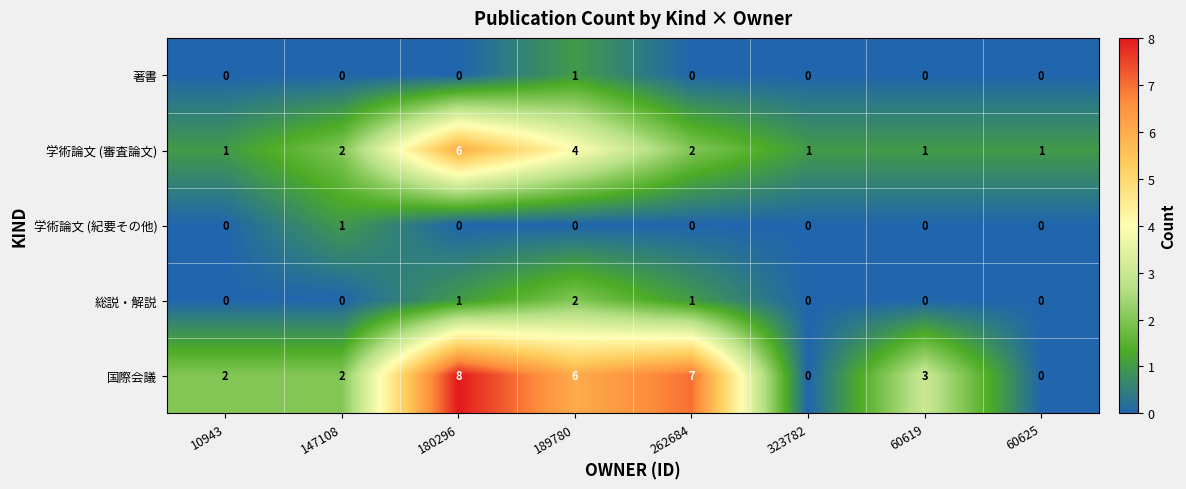

What is the difference between the 学術論文 (審査論文) values at 10943 and 180296?

5